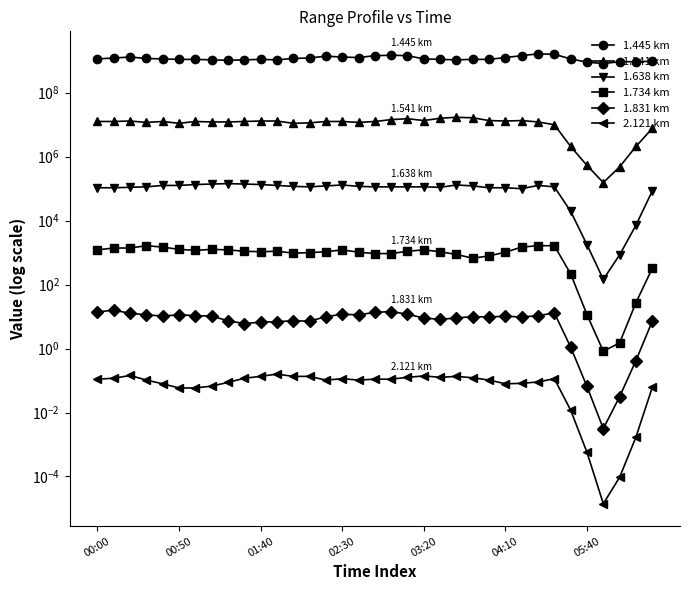

True or false: 2.121 km and 1.445 km intersect in this chart.

False